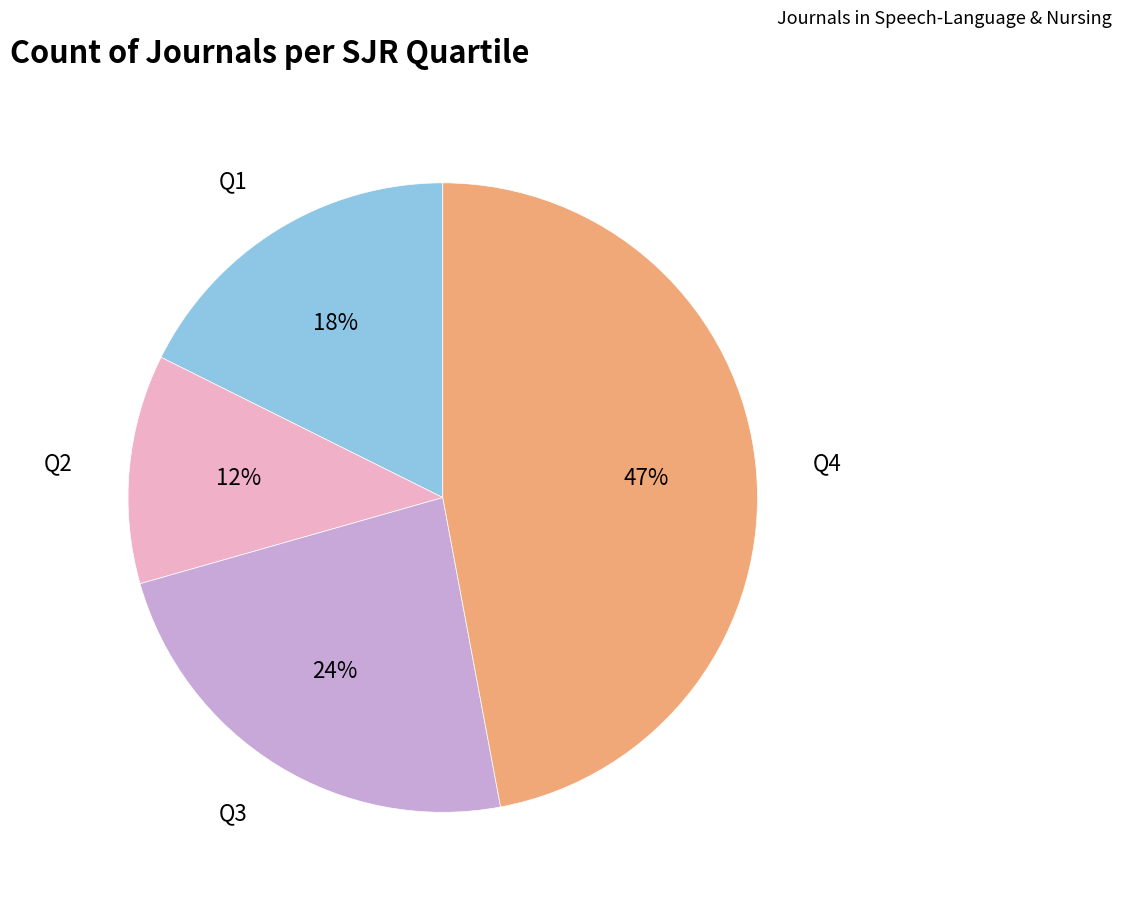

Is there a majority slice in this chart?

No